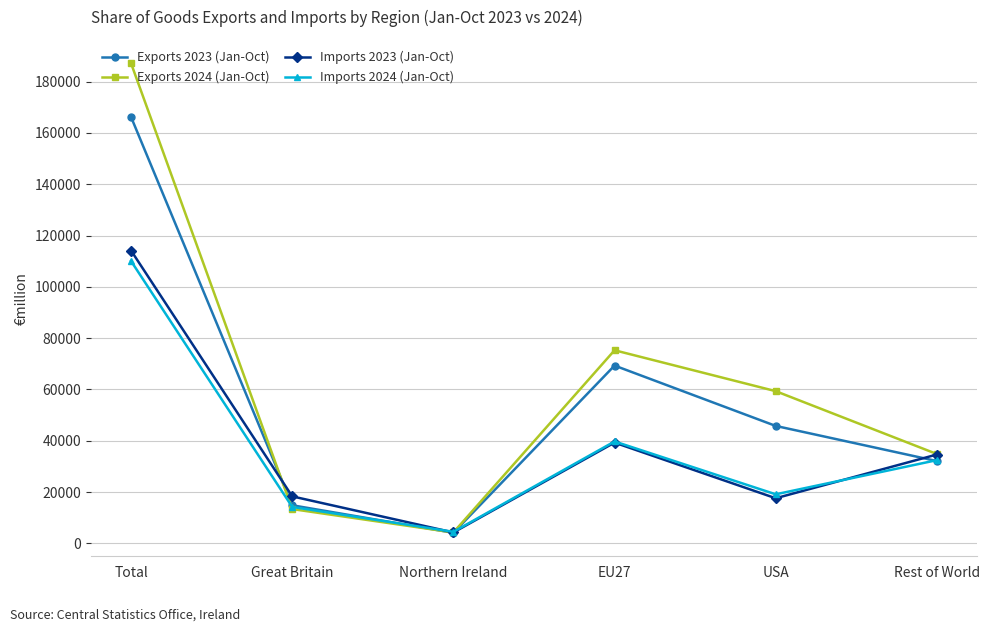

How many intersections are there between Exports 2023 (Jan-Oct) and Exports 2024 (Jan-Oct)?

2